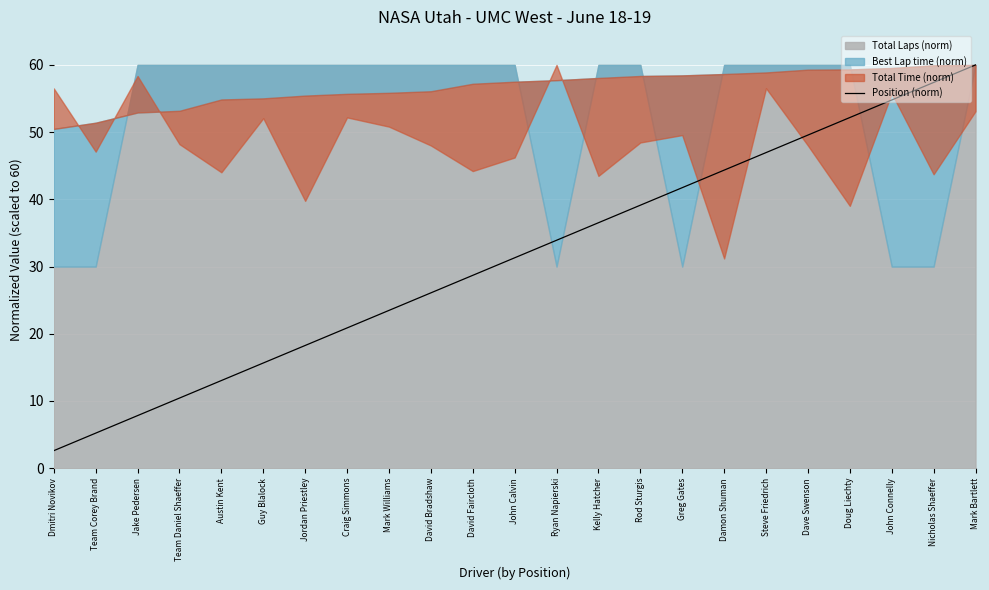

Read the value at Guy Blalock.

15.7